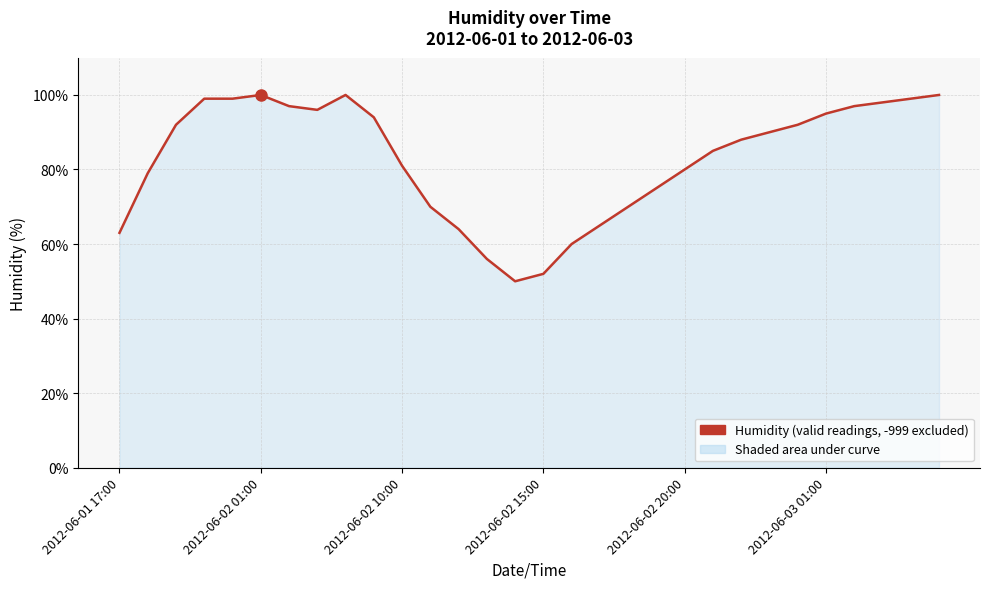

What is the minimum value shown in the chart?

50